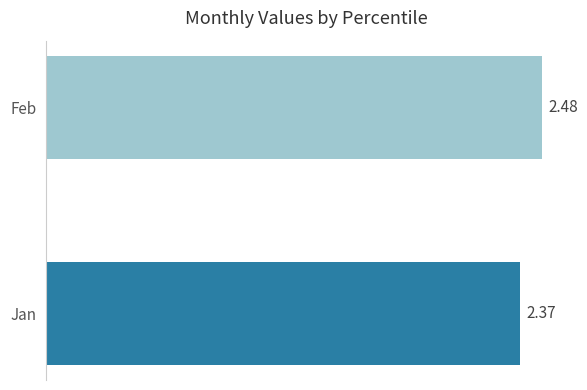

Reading left to right, list all the values displayed in this chart.

2.4	2.5